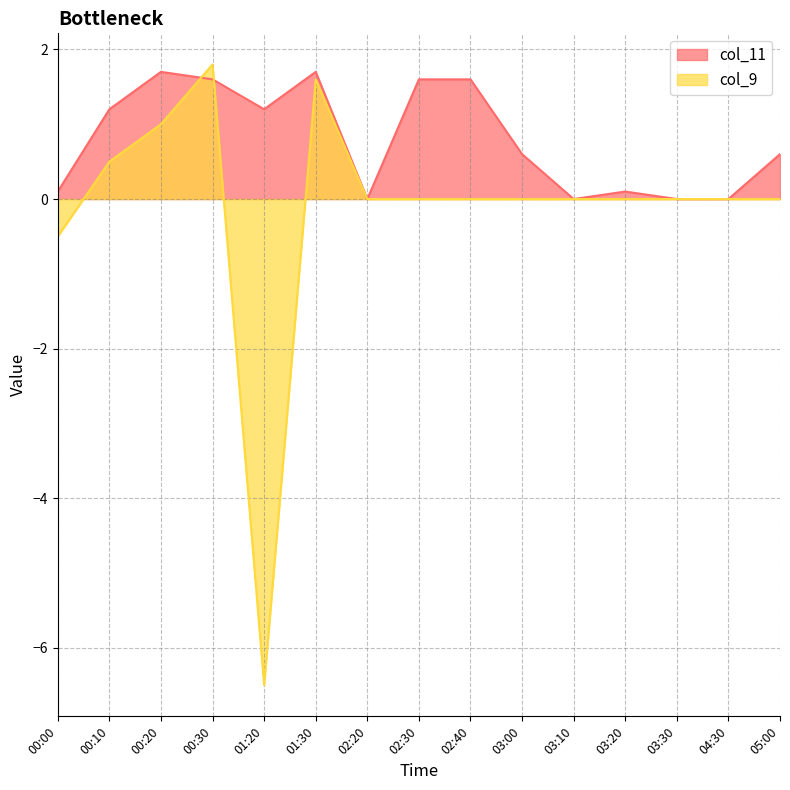

The col_9 series shows 0.0 at 04:30. True or false?

True